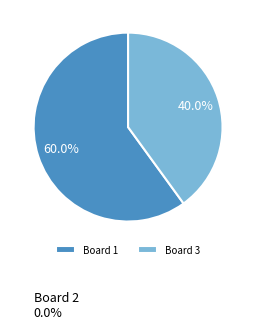

Rank the categories by value from highest to lowest.

Board 1, Board 3